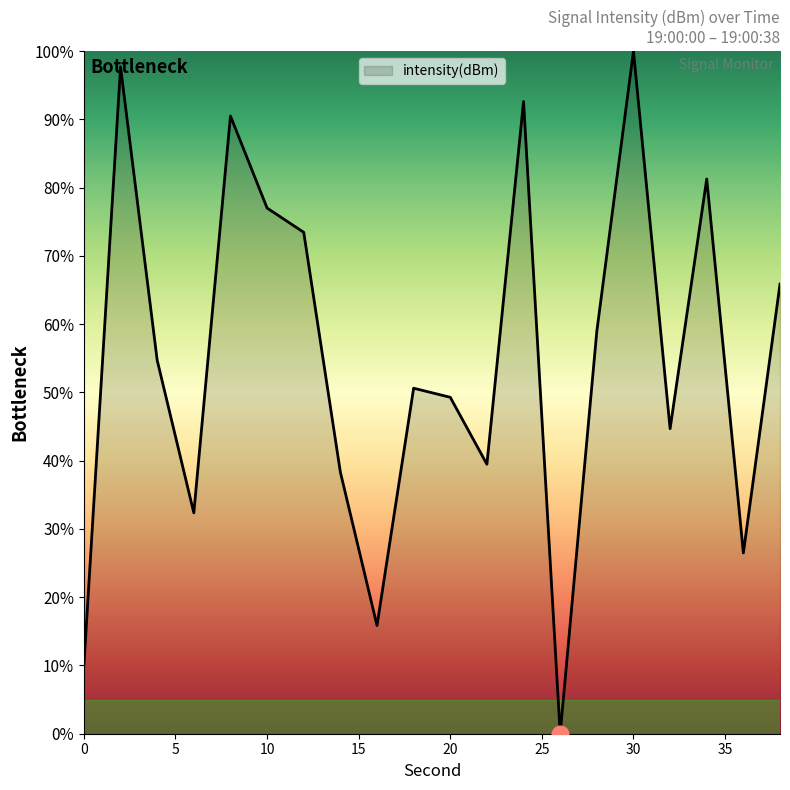

What is the sum of all values?

1099.3